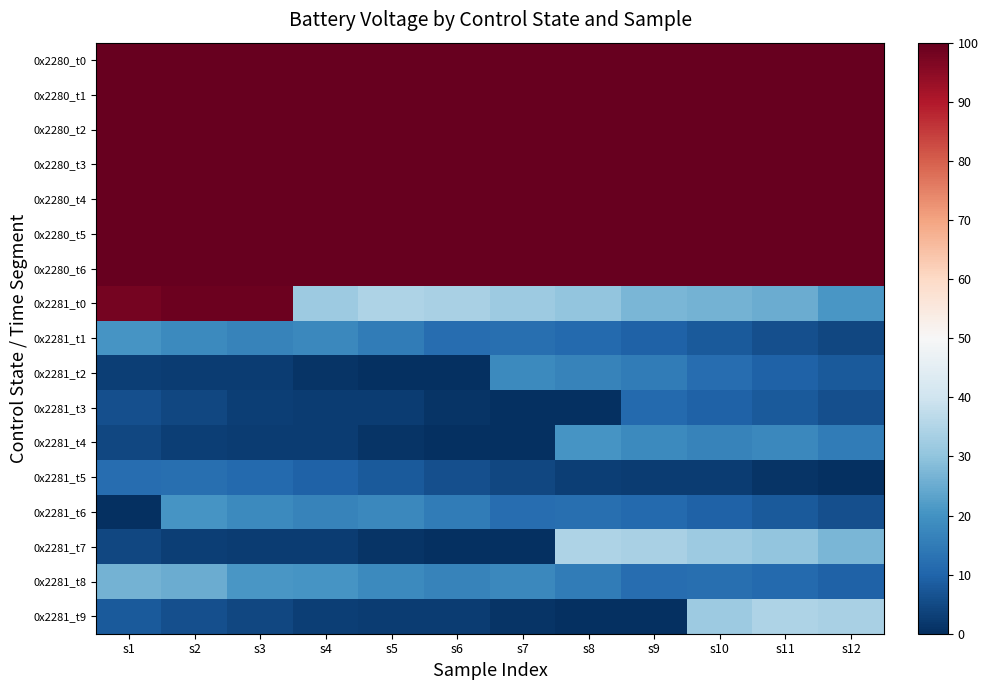

Between s4 and s5, which series saw the biggest shift?

0x2281_t0